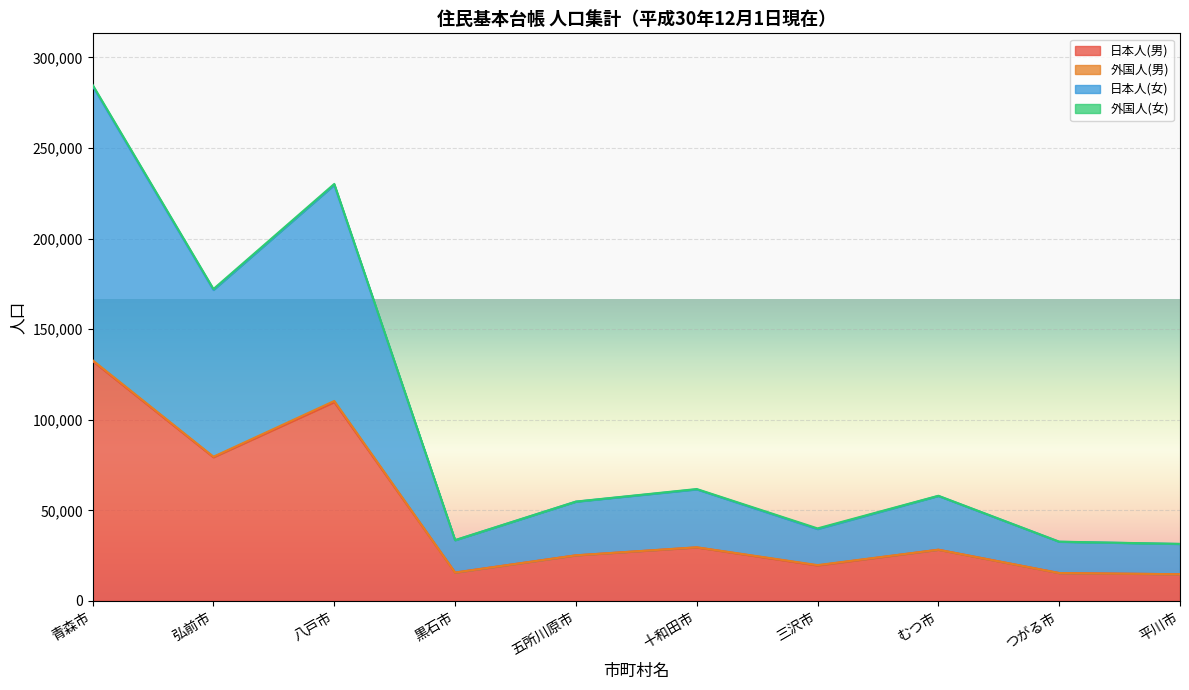

What is the label of the 3rd point from the right?

むつ市